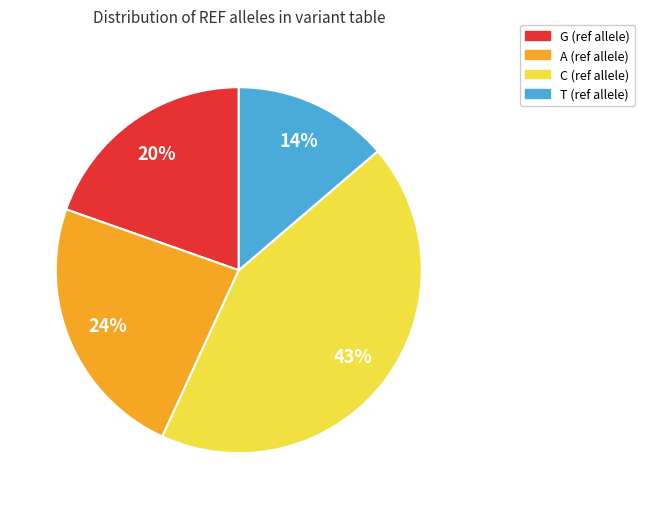

Is A the majority of the pie?

No